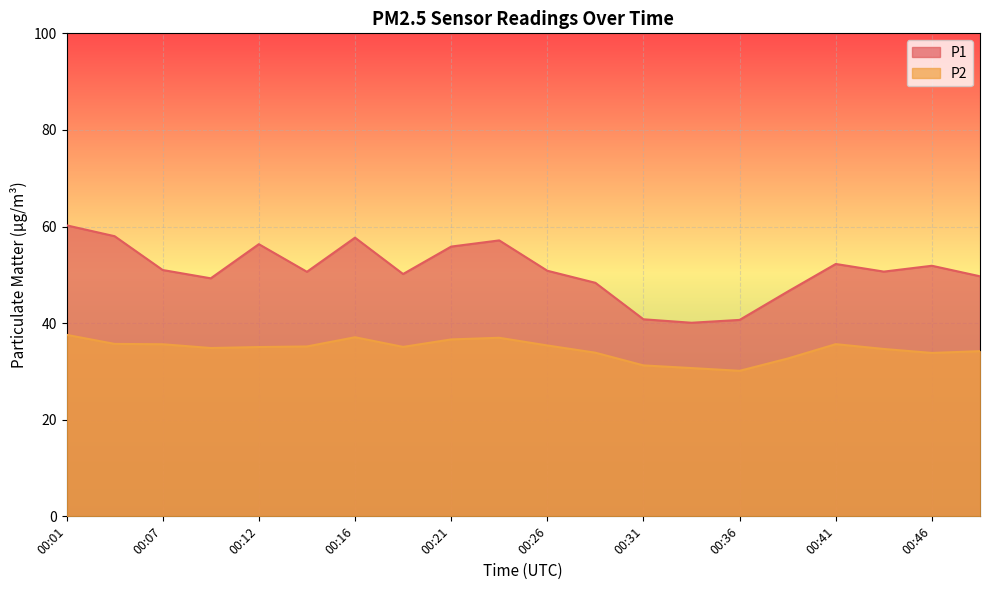

The value of P1 at 00:33 is 58.1. True or false?

False